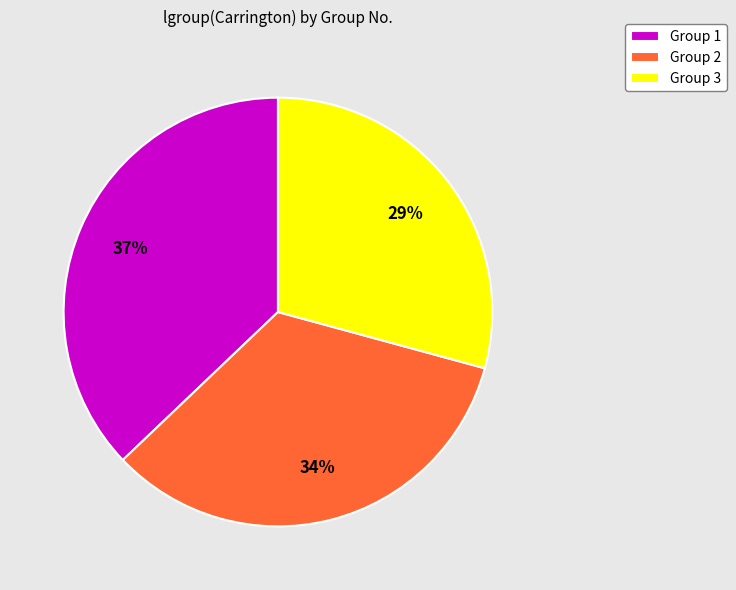

To the nearest percent, what percentage of the pie is Group 3?

29%